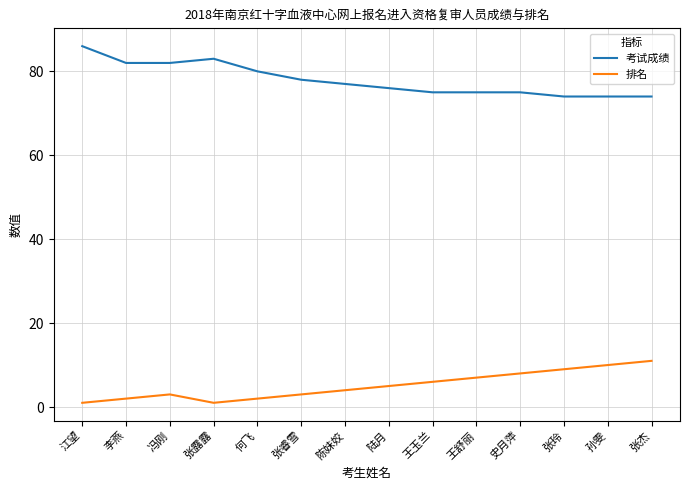

True or false: 考试成绩 and 排名 intersect in this chart.

False